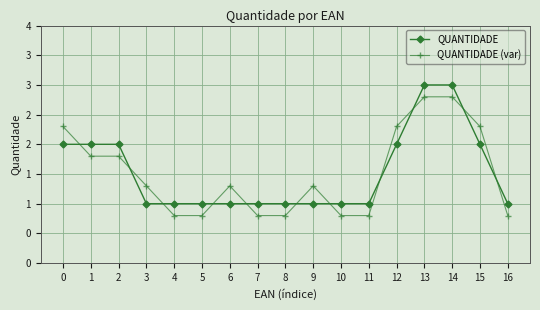

Is this an area chart (filled region under the line)?

No